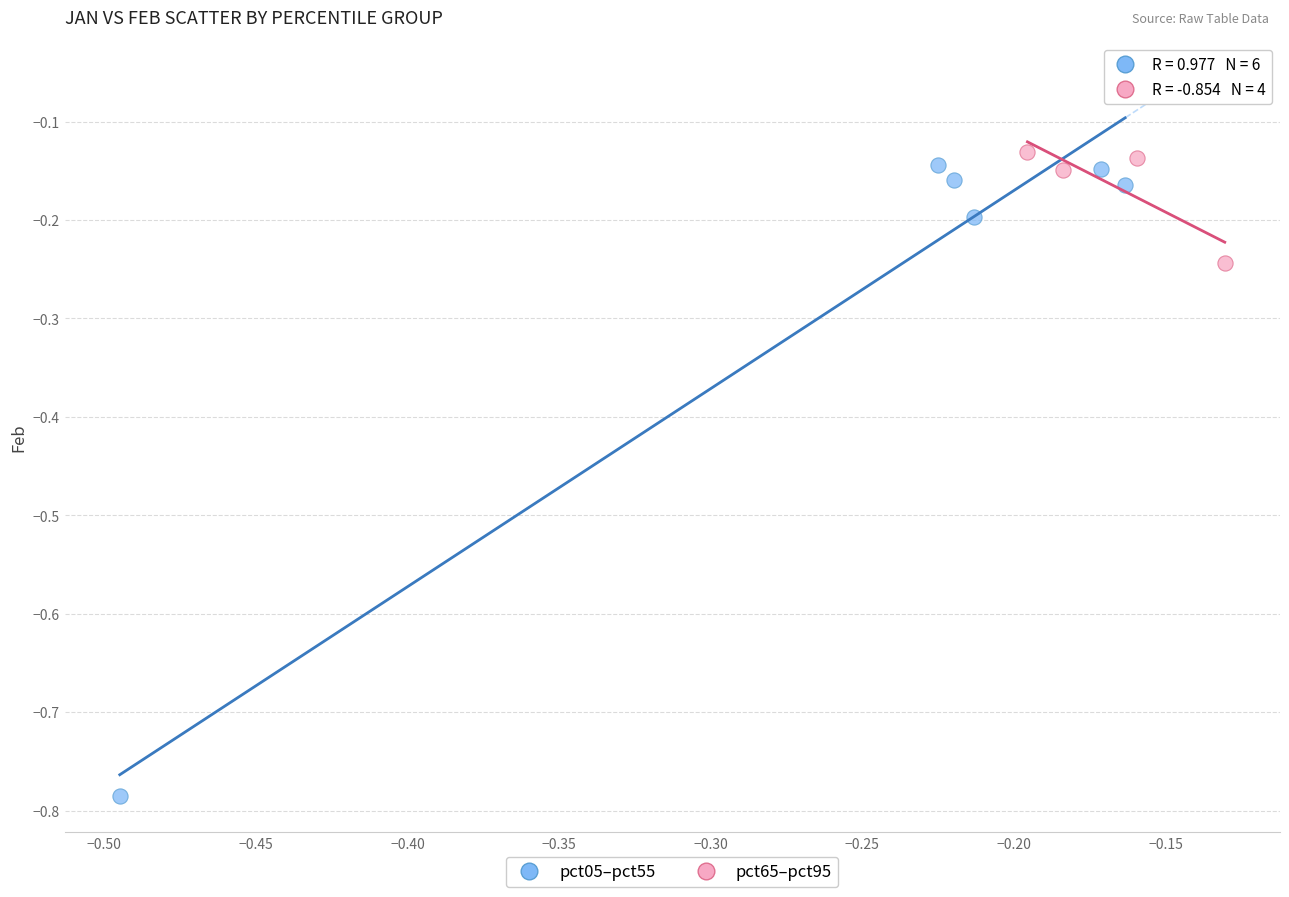

Which series has the widest spread of Y values?

pct05–pct55